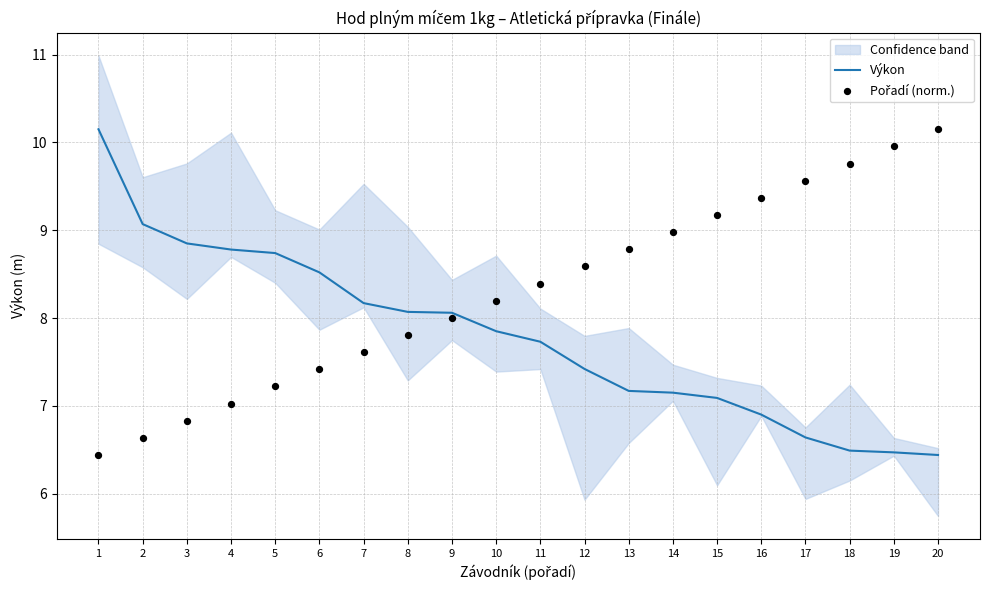

Is the value of Pořadí (norm.) at 18 greater than the value of Výkon at 12?

Yes